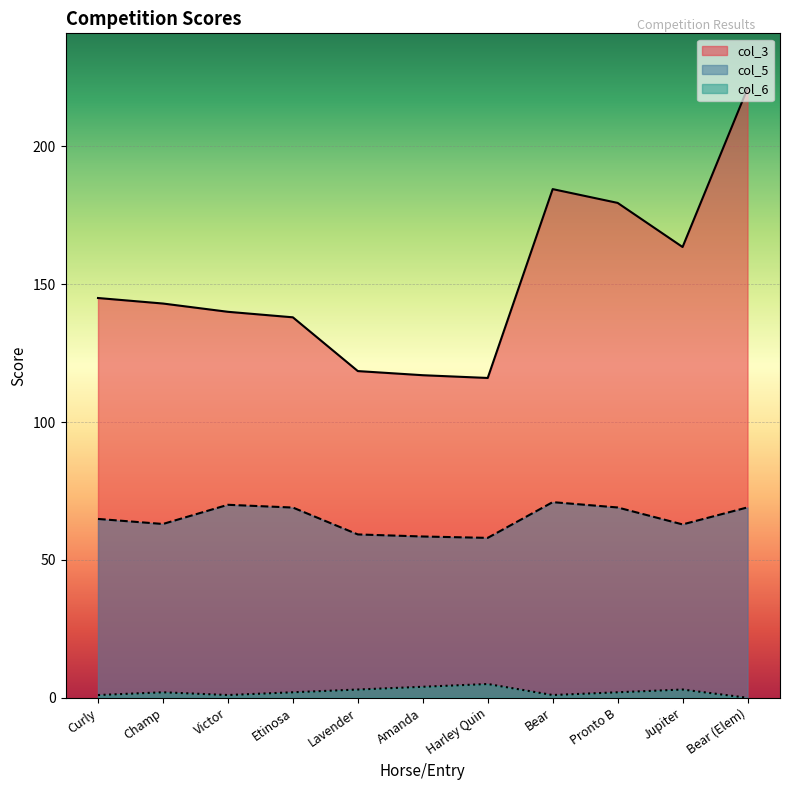

What value does the col_5 series have at Champ?

63.0